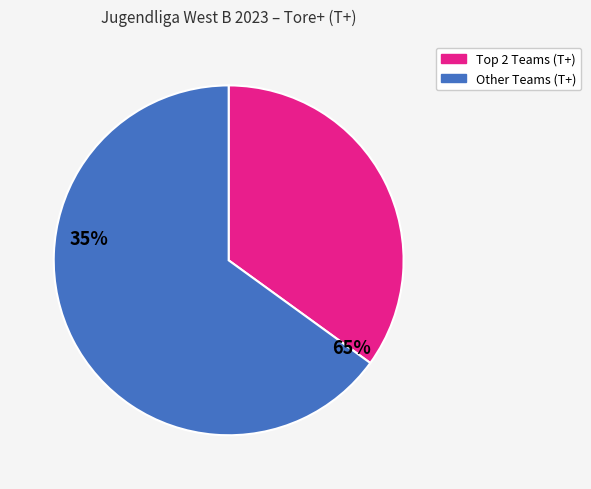

The Other Teams (T+) slice represents 78% of the pie. True or false?

False